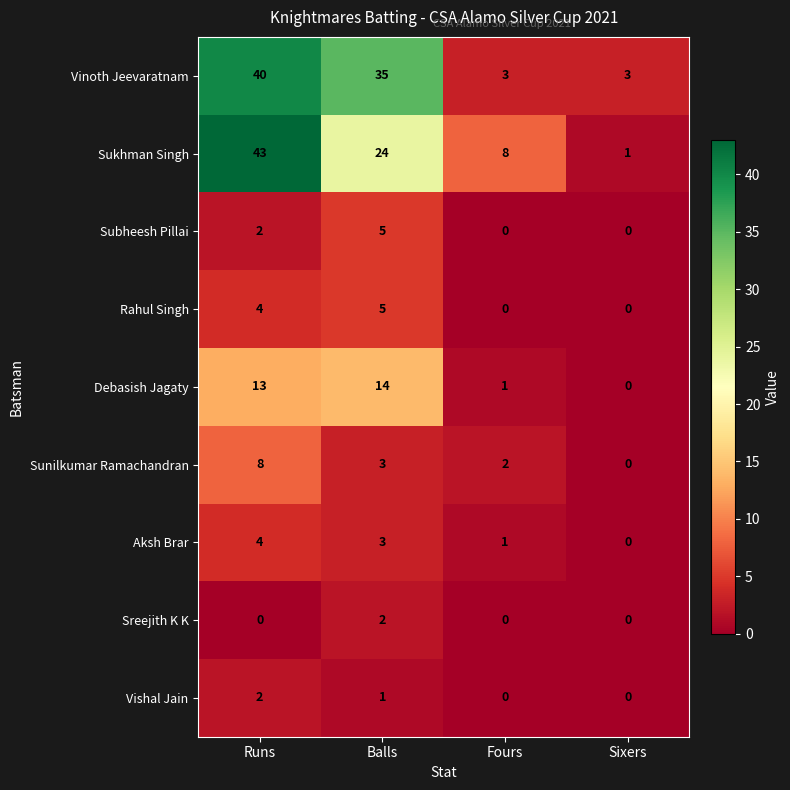

At which label does Vishal Jain first exceed 1?

Runs